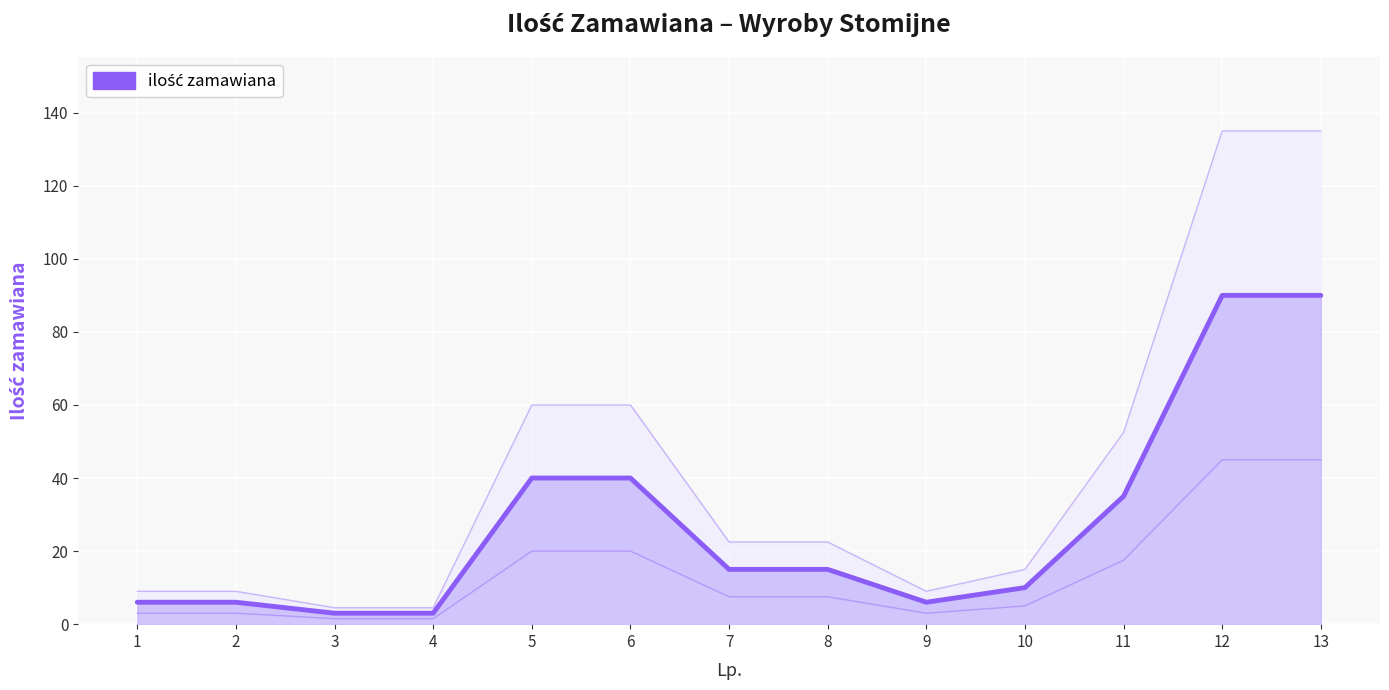

The chart shows a value of 15 at 8. True or false?

True